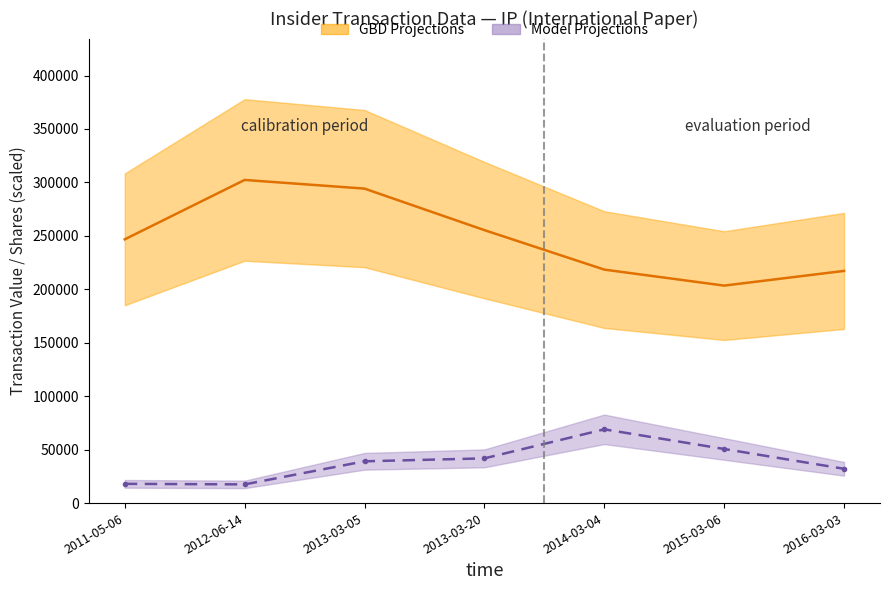

At how many categories does at least one series exceed 193763?

7